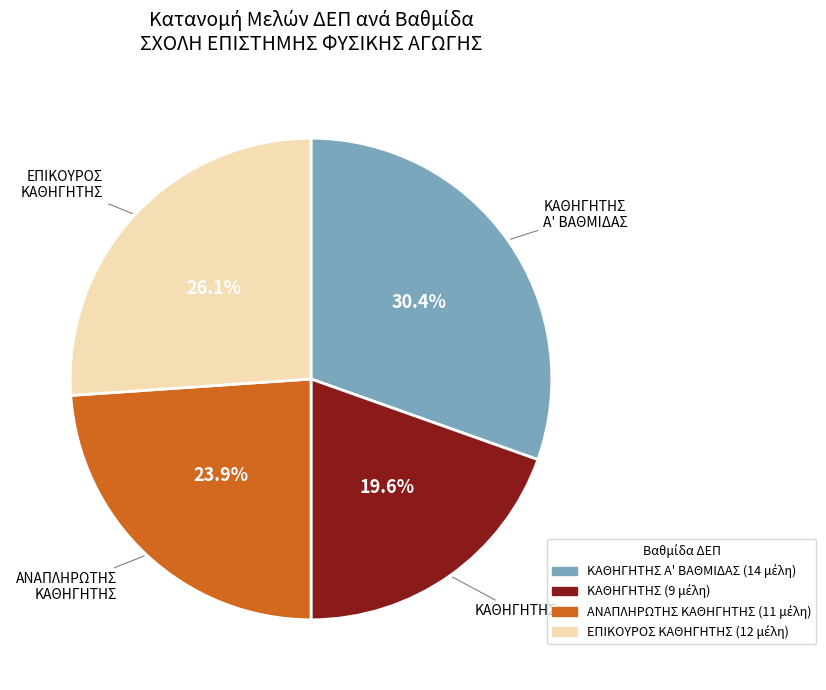

How many slices are in this pie chart?

4